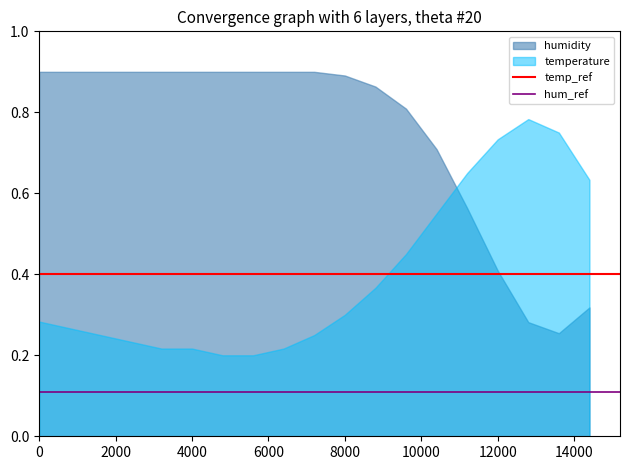

List the series in order of their peak value, lowest first.

temperature, humidity